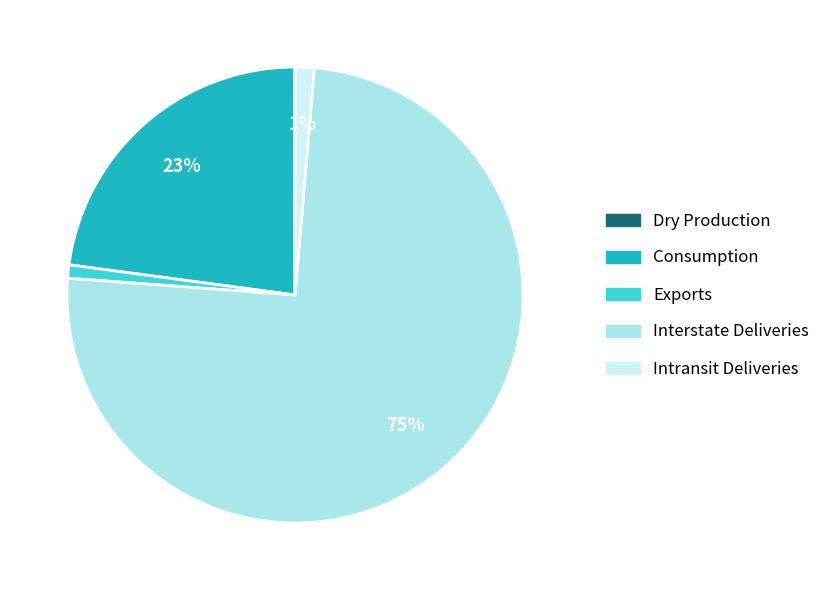

True or false: Interstate Deliveries accounts for 66% of the total.

False